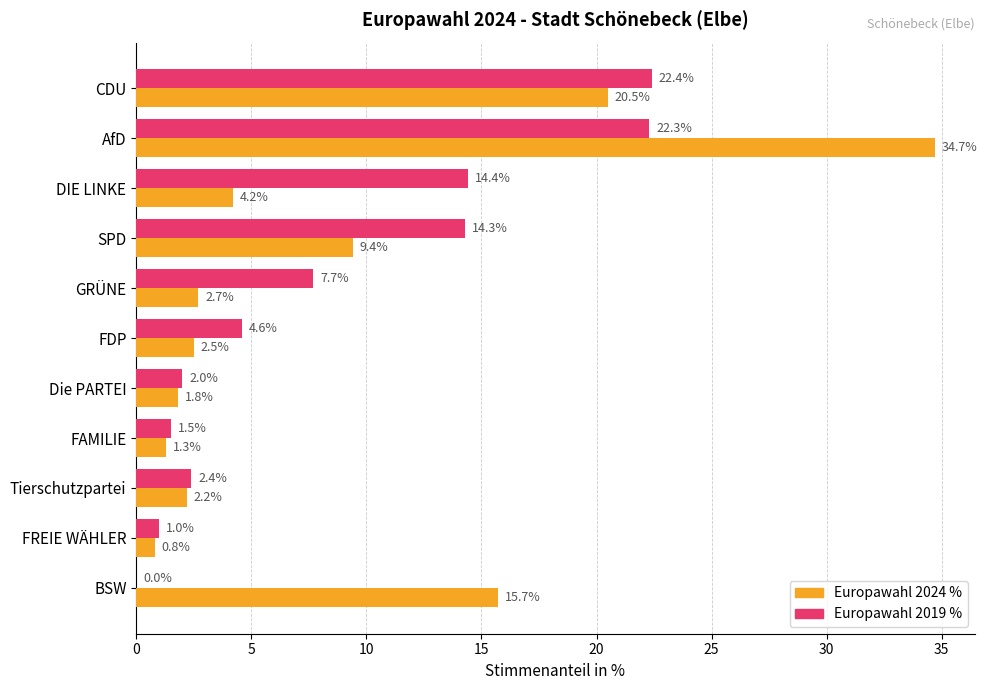

Count the number of data series in this chart.

2